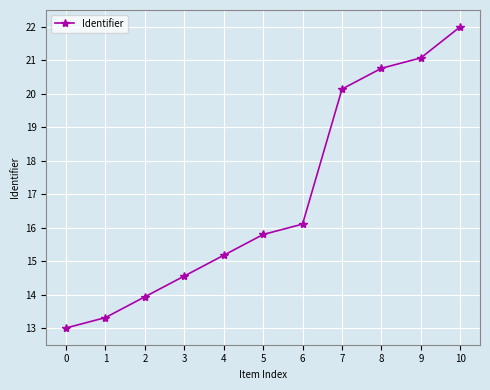

True or false: the data has more than 1 interior local peaks.

False